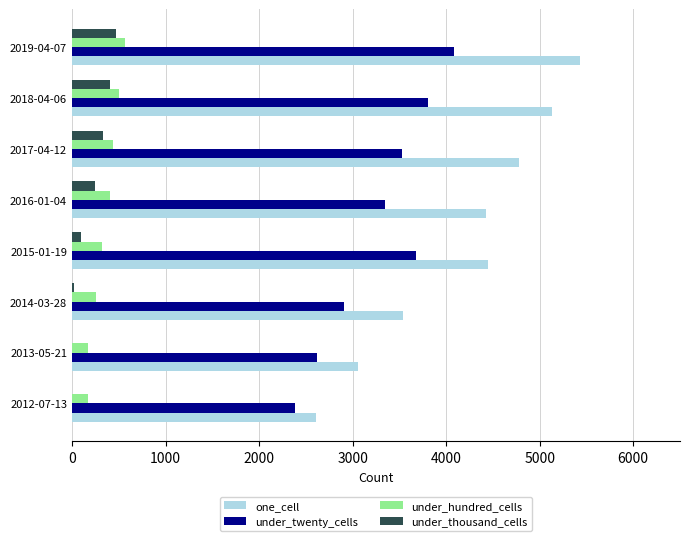

At which category does the chart reach its peak across all series?

2019-04-07